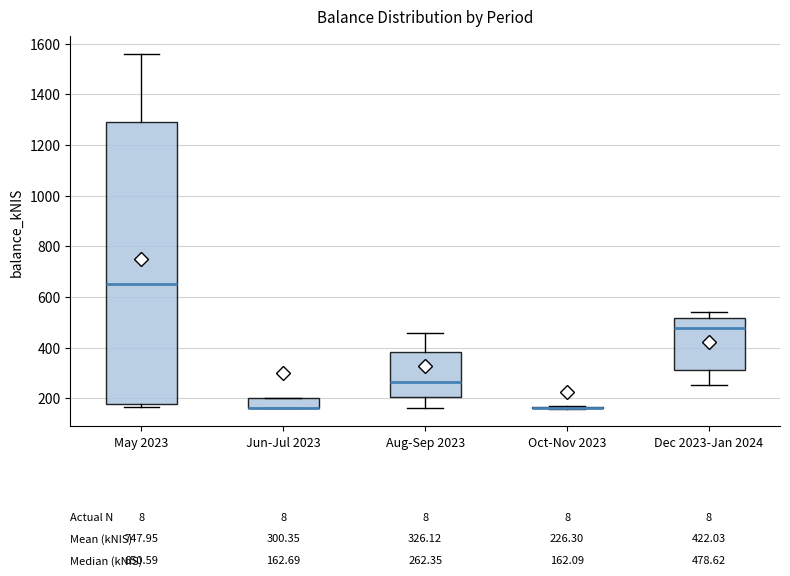

Comparing the boxes themselves (not the whiskers), which one is the tallest?

May 2023